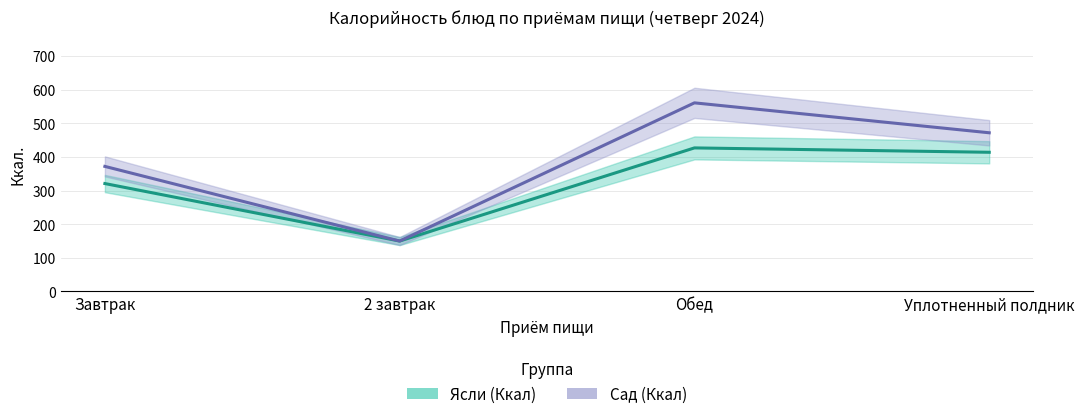

Between 2 завтрак and Обед, which is larger?

Обед